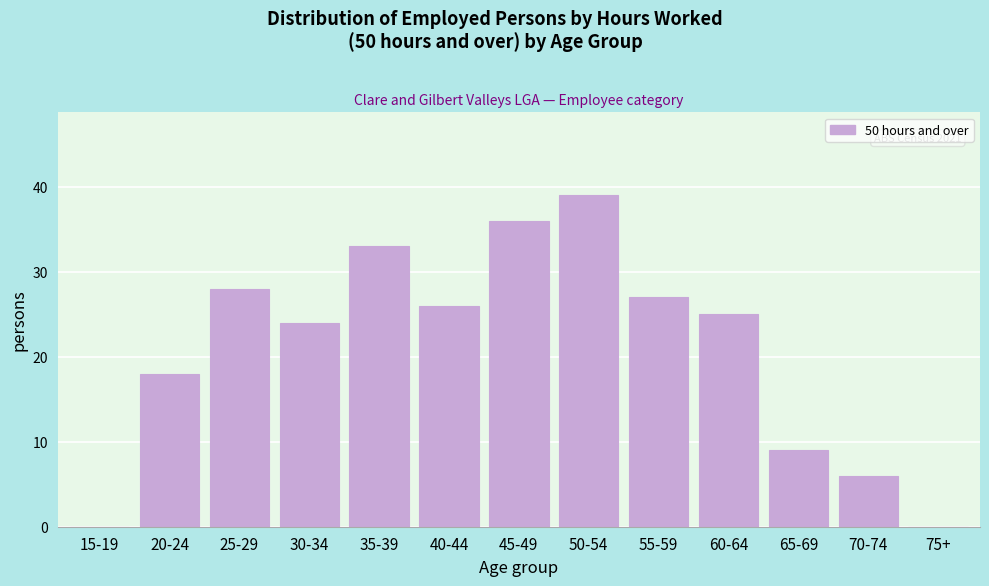

Reading right to left, list all the values displayed in this chart.

75+=0	70-74=6	65-69=9	60-64=25	55-59=27	50-54=39	45-49=36	40-44=26	35-39=33	30-34=24	25-29=28	20-24=18	15-19=0